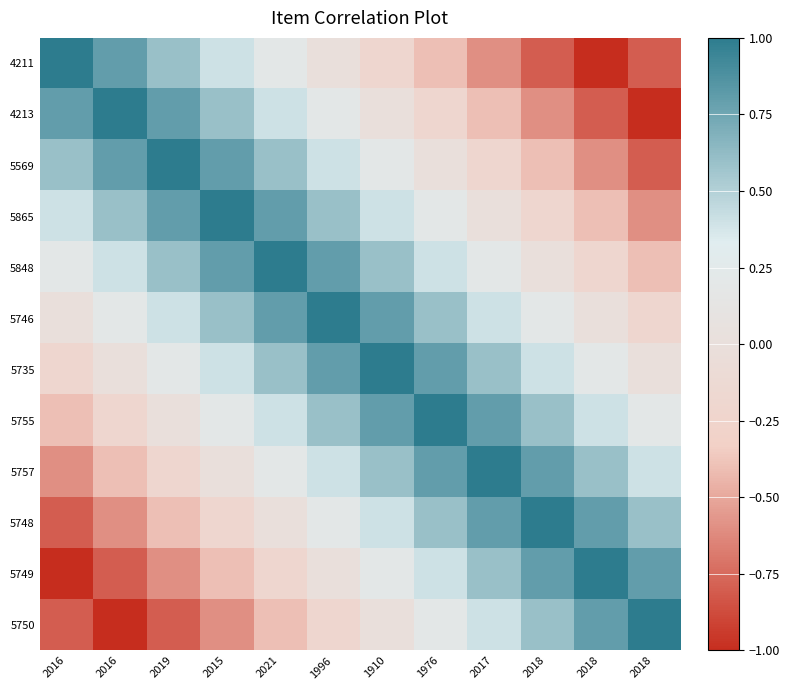

What is the maximum value shown in the chart?

1.0